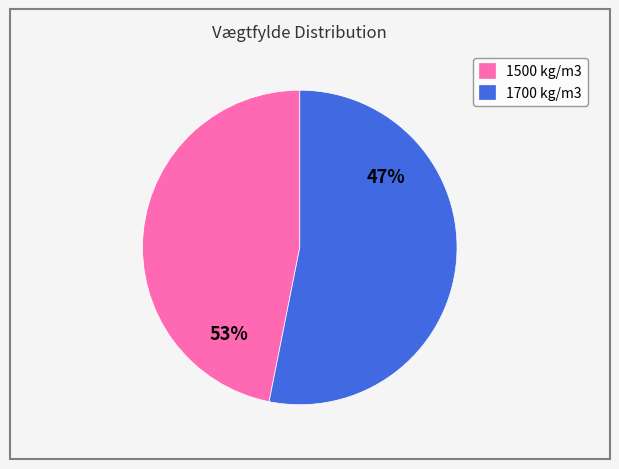

True or false: 1500 accounts for 47% of the total.

True